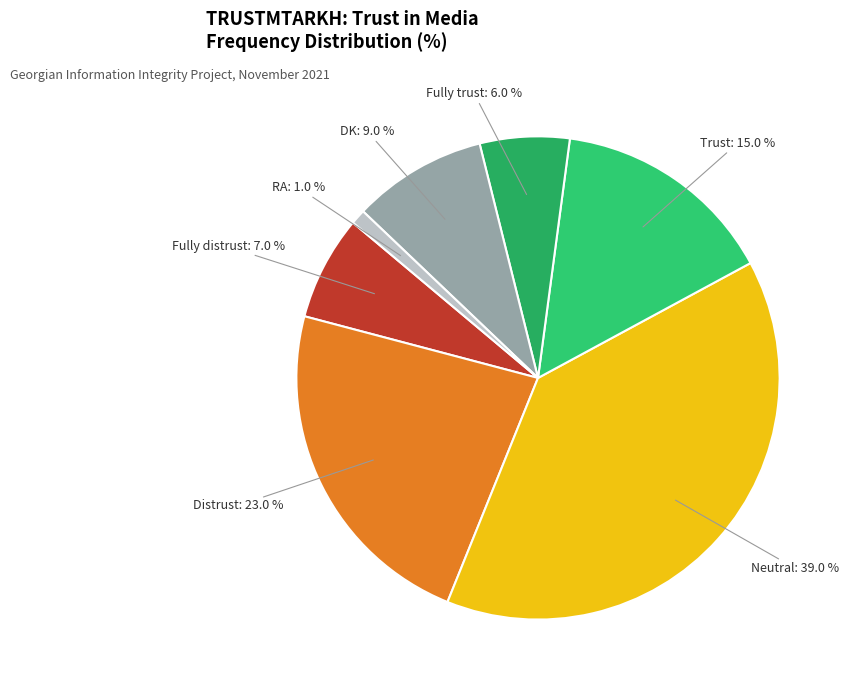

Is it true that Distrust is 23% of the pie?

True